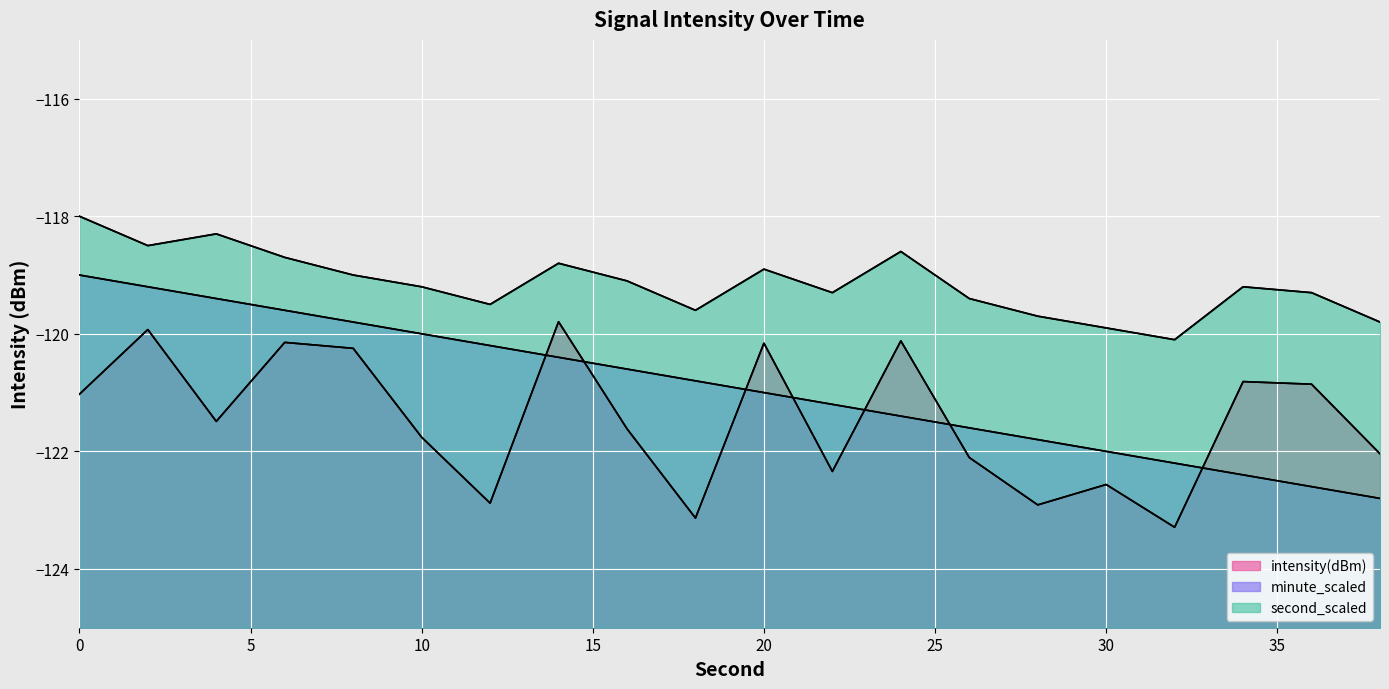

What is the sum of the minute_scaled values at 34 and 10?

-242.4